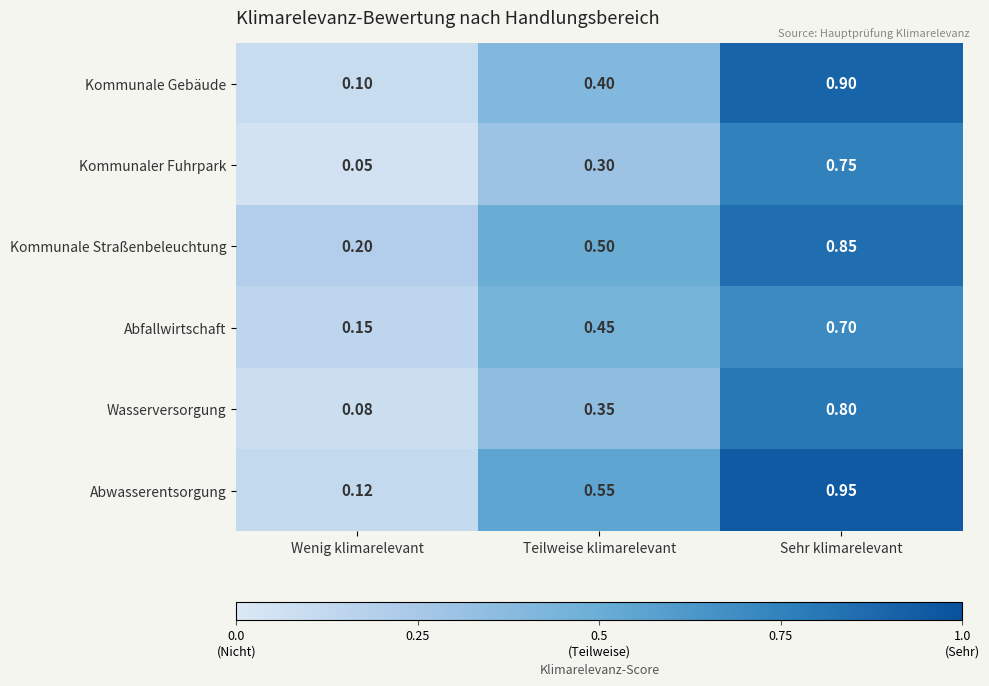

Is the value of Wasserversorgung at Teilweise klimarelevant greater than the value of Kommunale Gebäude at Teilweise klimarelevant?

No